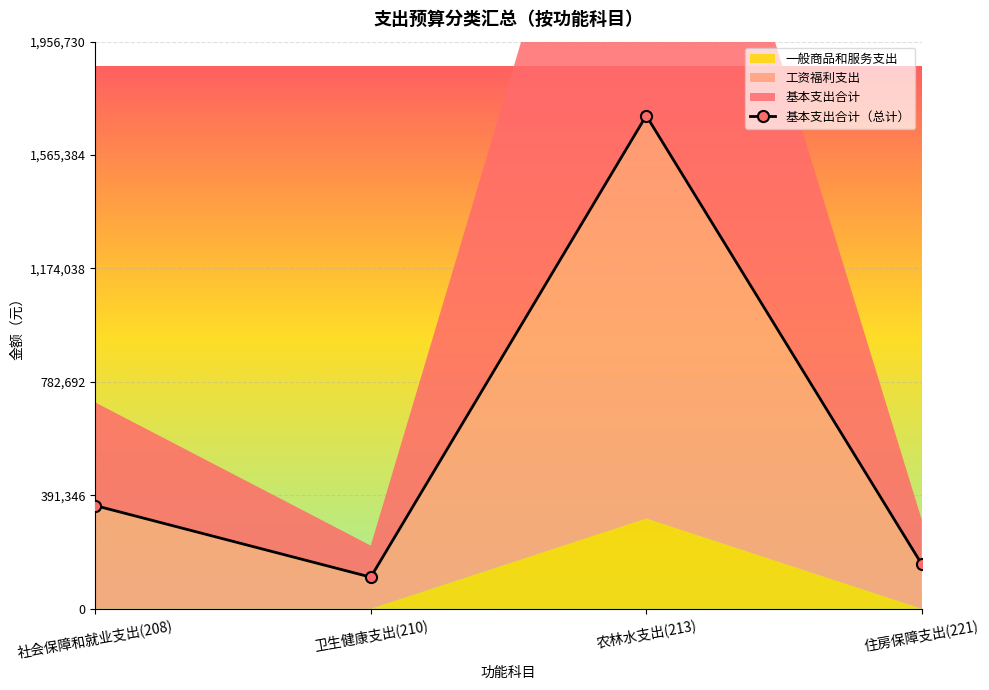

True or false: 基本支出合计 and 一般商品和服务支出 intersect in this chart.

False